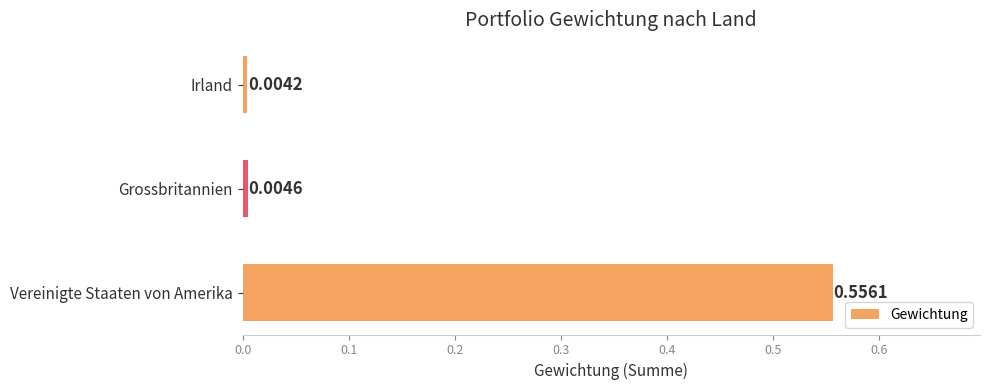

How many categories are shown in the chart?

3